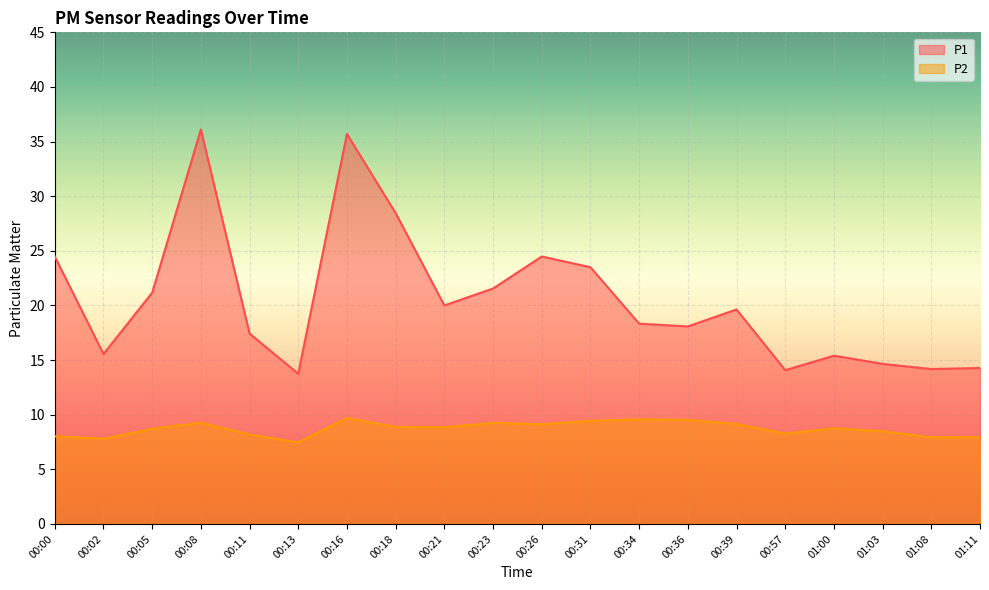

At which label is P1 closest to 24?

00:00